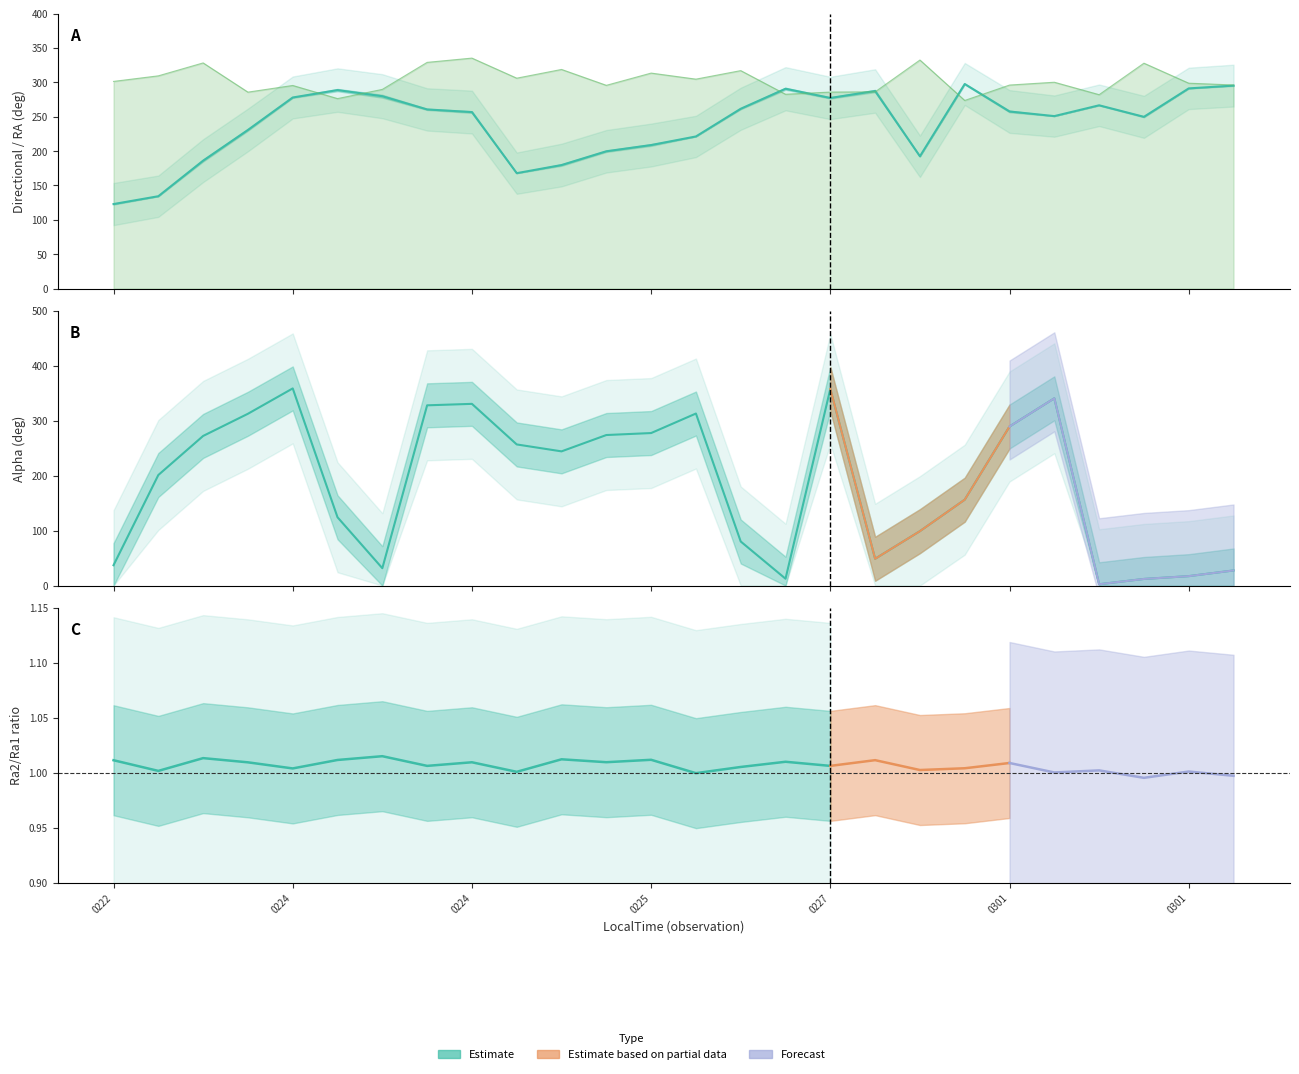

Between 20210224_040104 and 20210224_225122, which series saw the biggest shift?

alpha